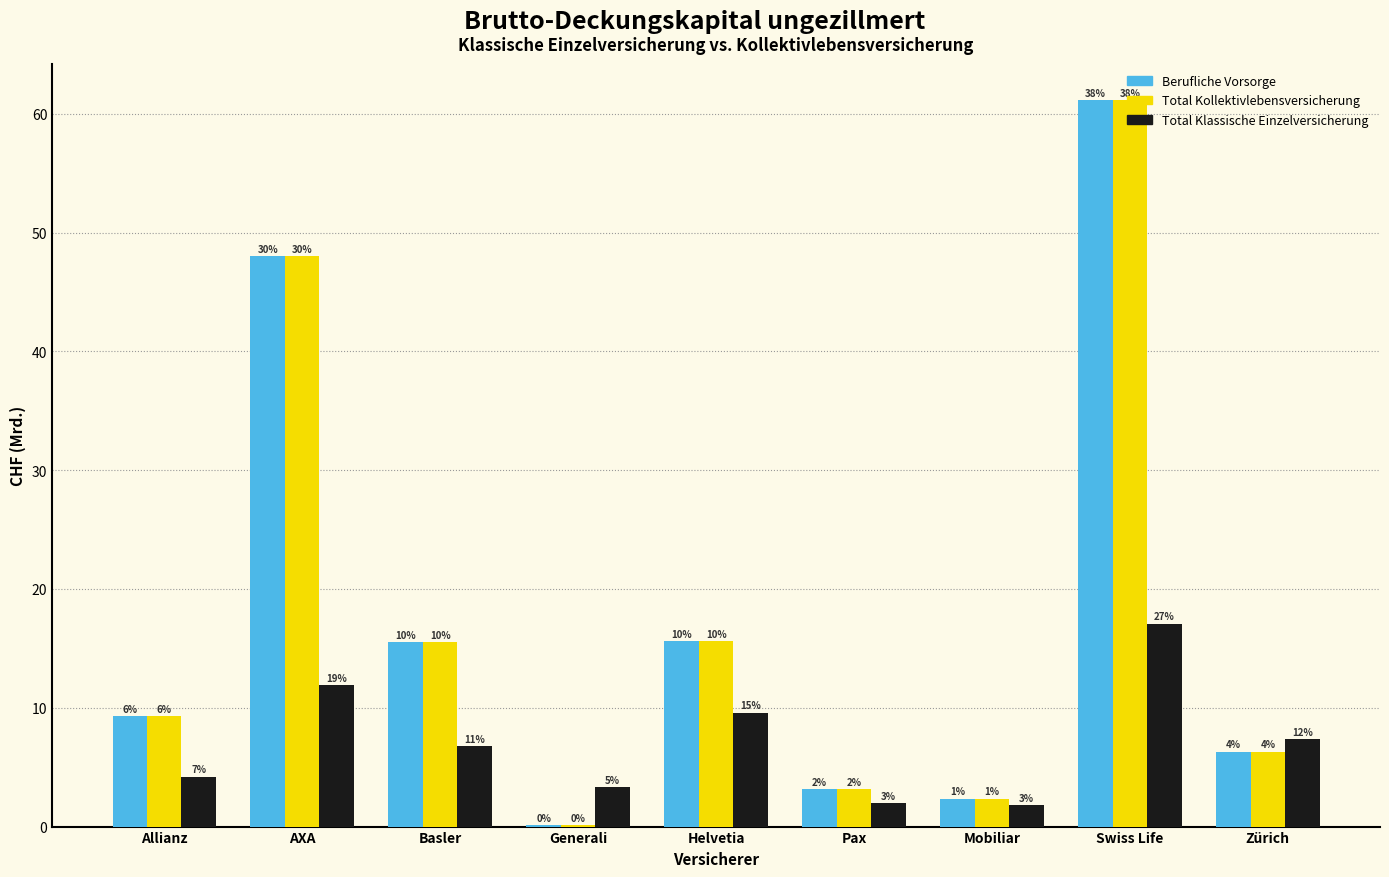

What are all the series names shown in the legend?

Berufliche Vorsorge, Total Kollektivlebensversicherung, Total Klassische Einzelversicherung